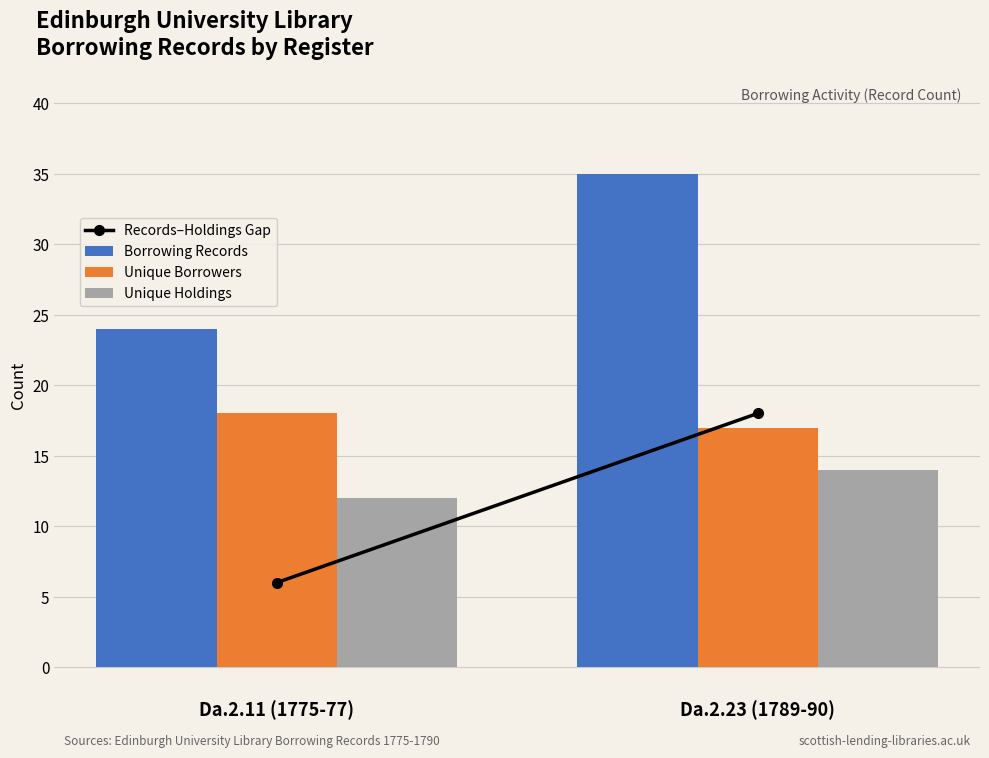

At which category is the sum across all series the highest?

Da.2.23 (1789-90)